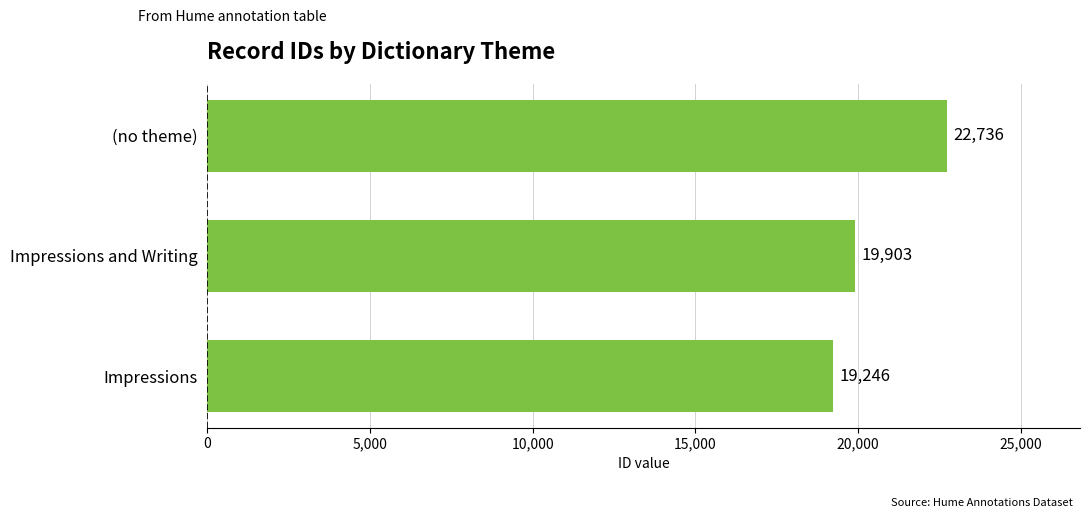

Reading bottom to top, transcribe all the data shown in this chart.

Impressions=19246	Impressions and Writing=19903	(no theme)=22736